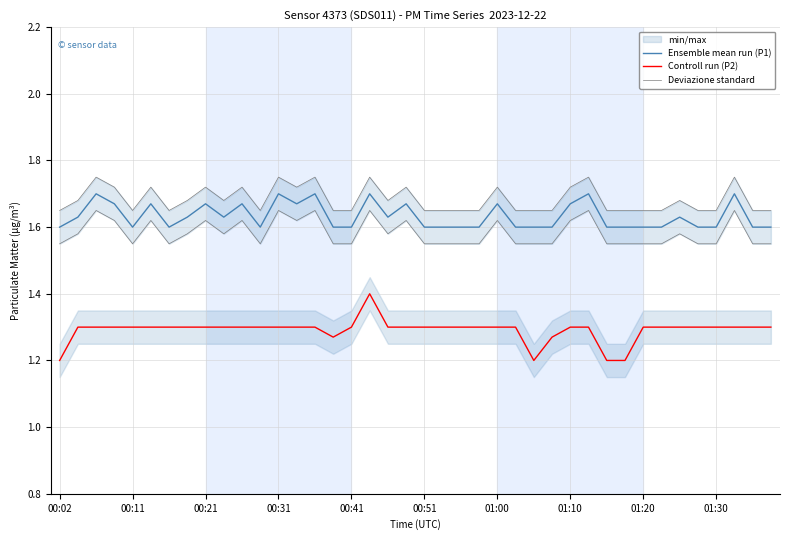

True or false: Deviazione standard and Ensemble mean run (P1) intersect in this chart.

False